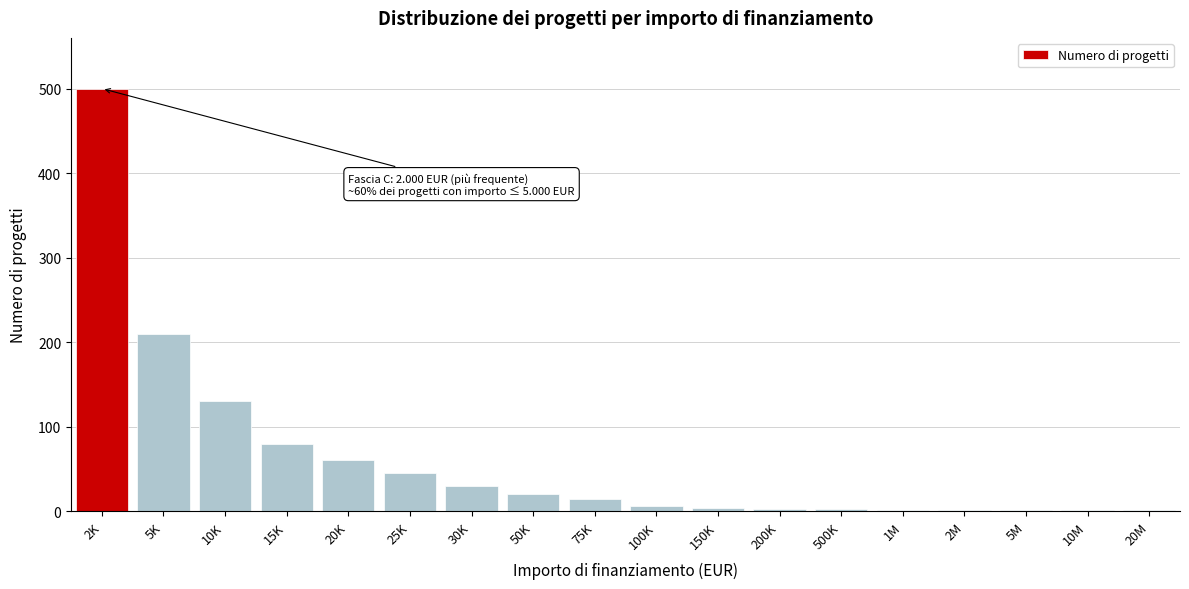

What is the change in value from 5K to 10K?

-80